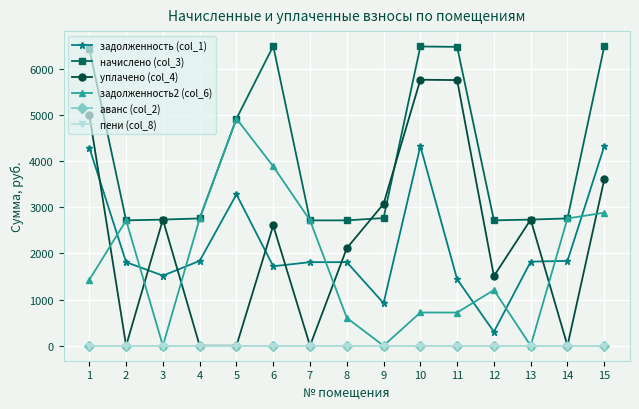

Does the chart have visible grid lines?

Yes